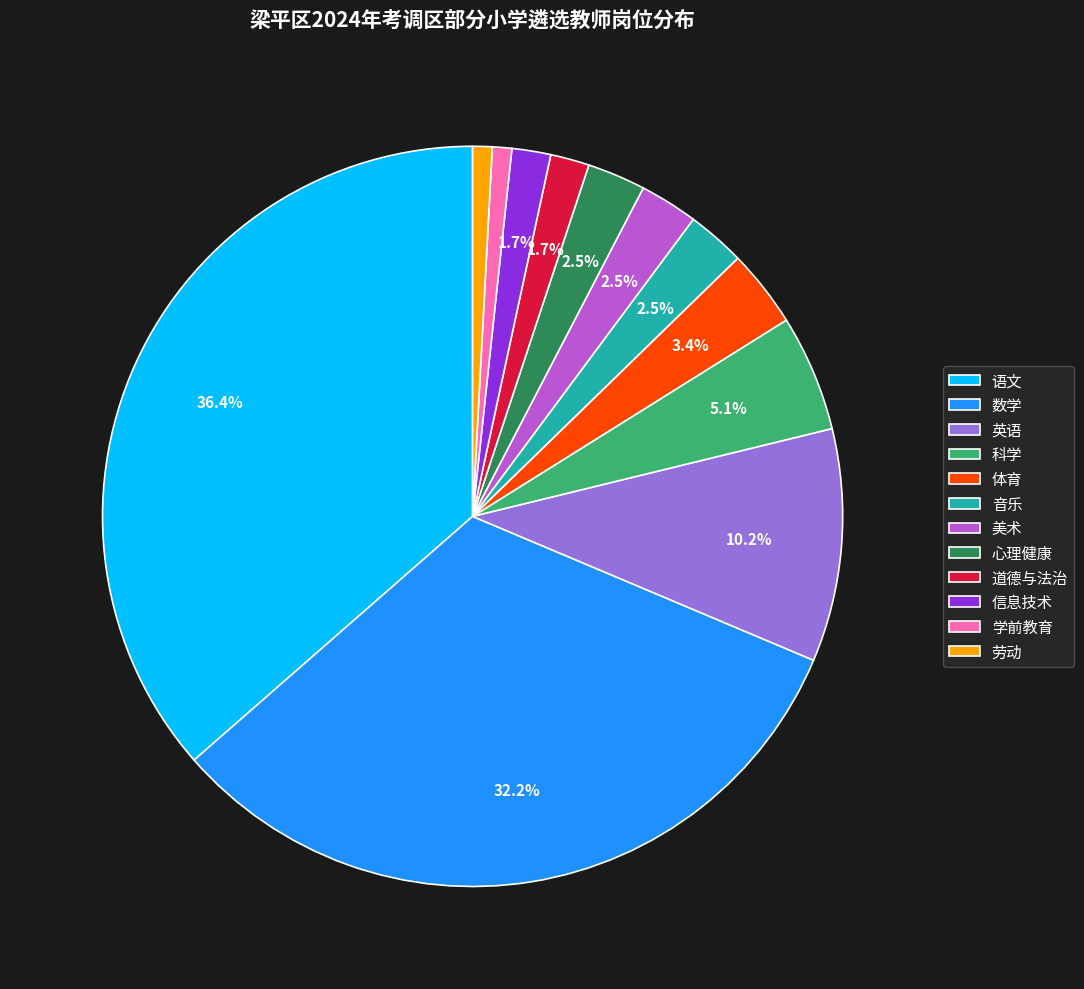

True or false: 信息技术 accounts for 2% of the total.

True